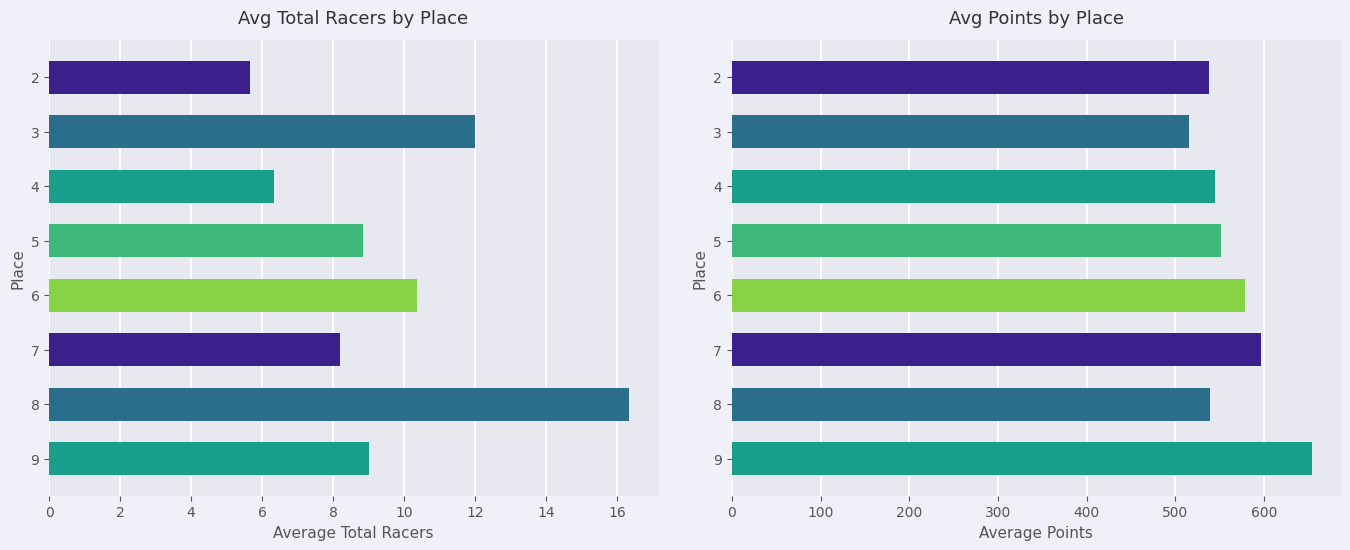

What is the difference between the maximum and minimum values in the Total Racers series?

10.7